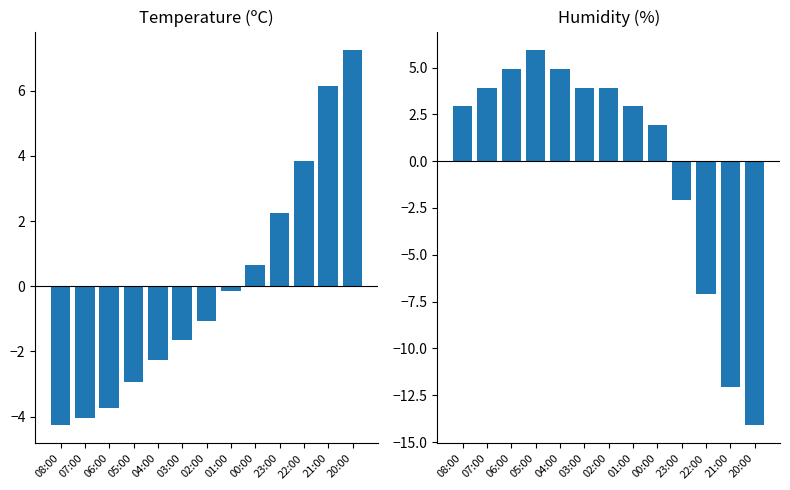

How many series are shown in this chart?

2